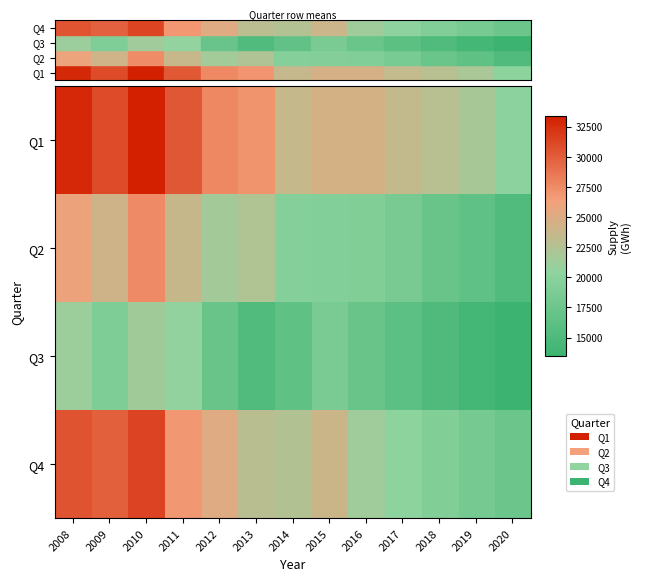

Which series has the largest total across all categories?

Q1